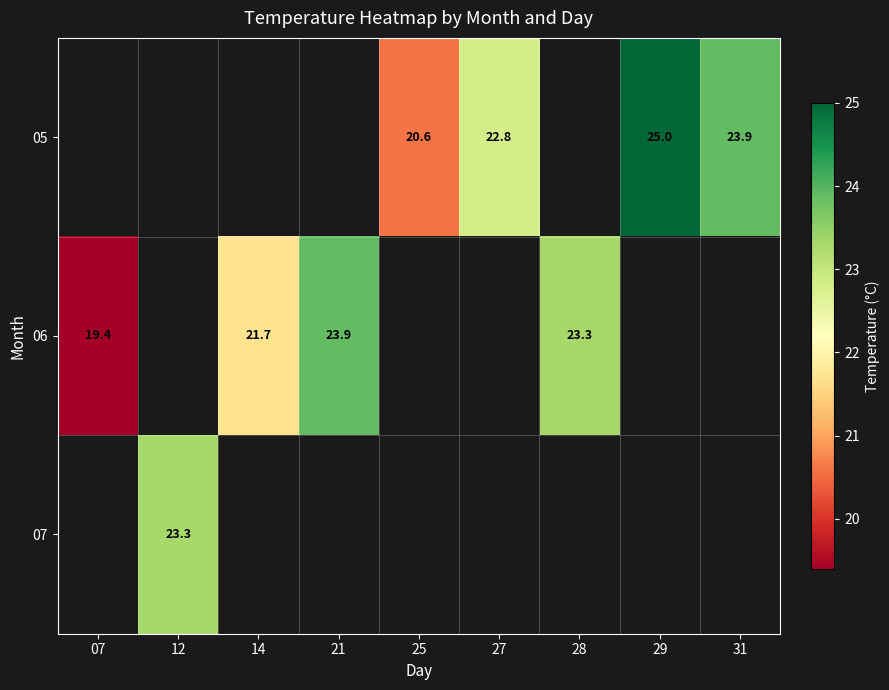

Is it true that 05 equals 23.9 at 31?

True